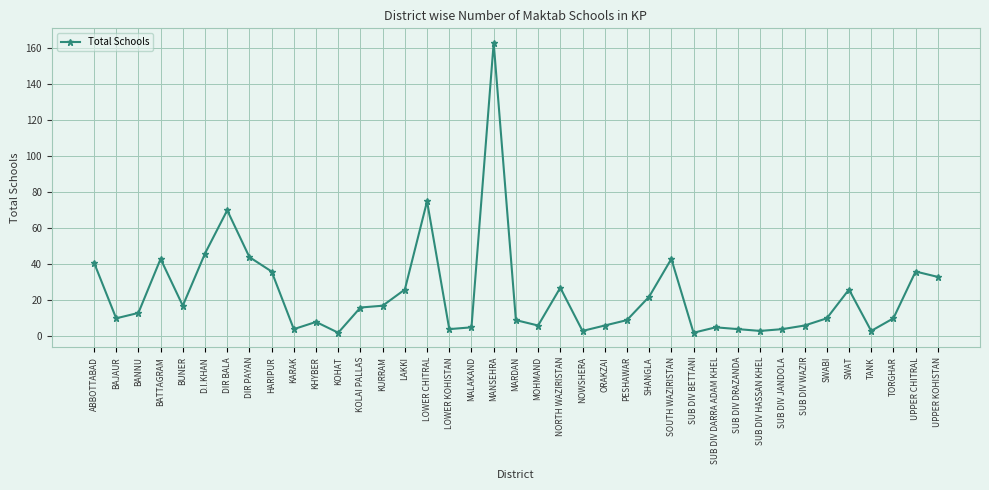

The value at SWABI is 10. True or false?

True